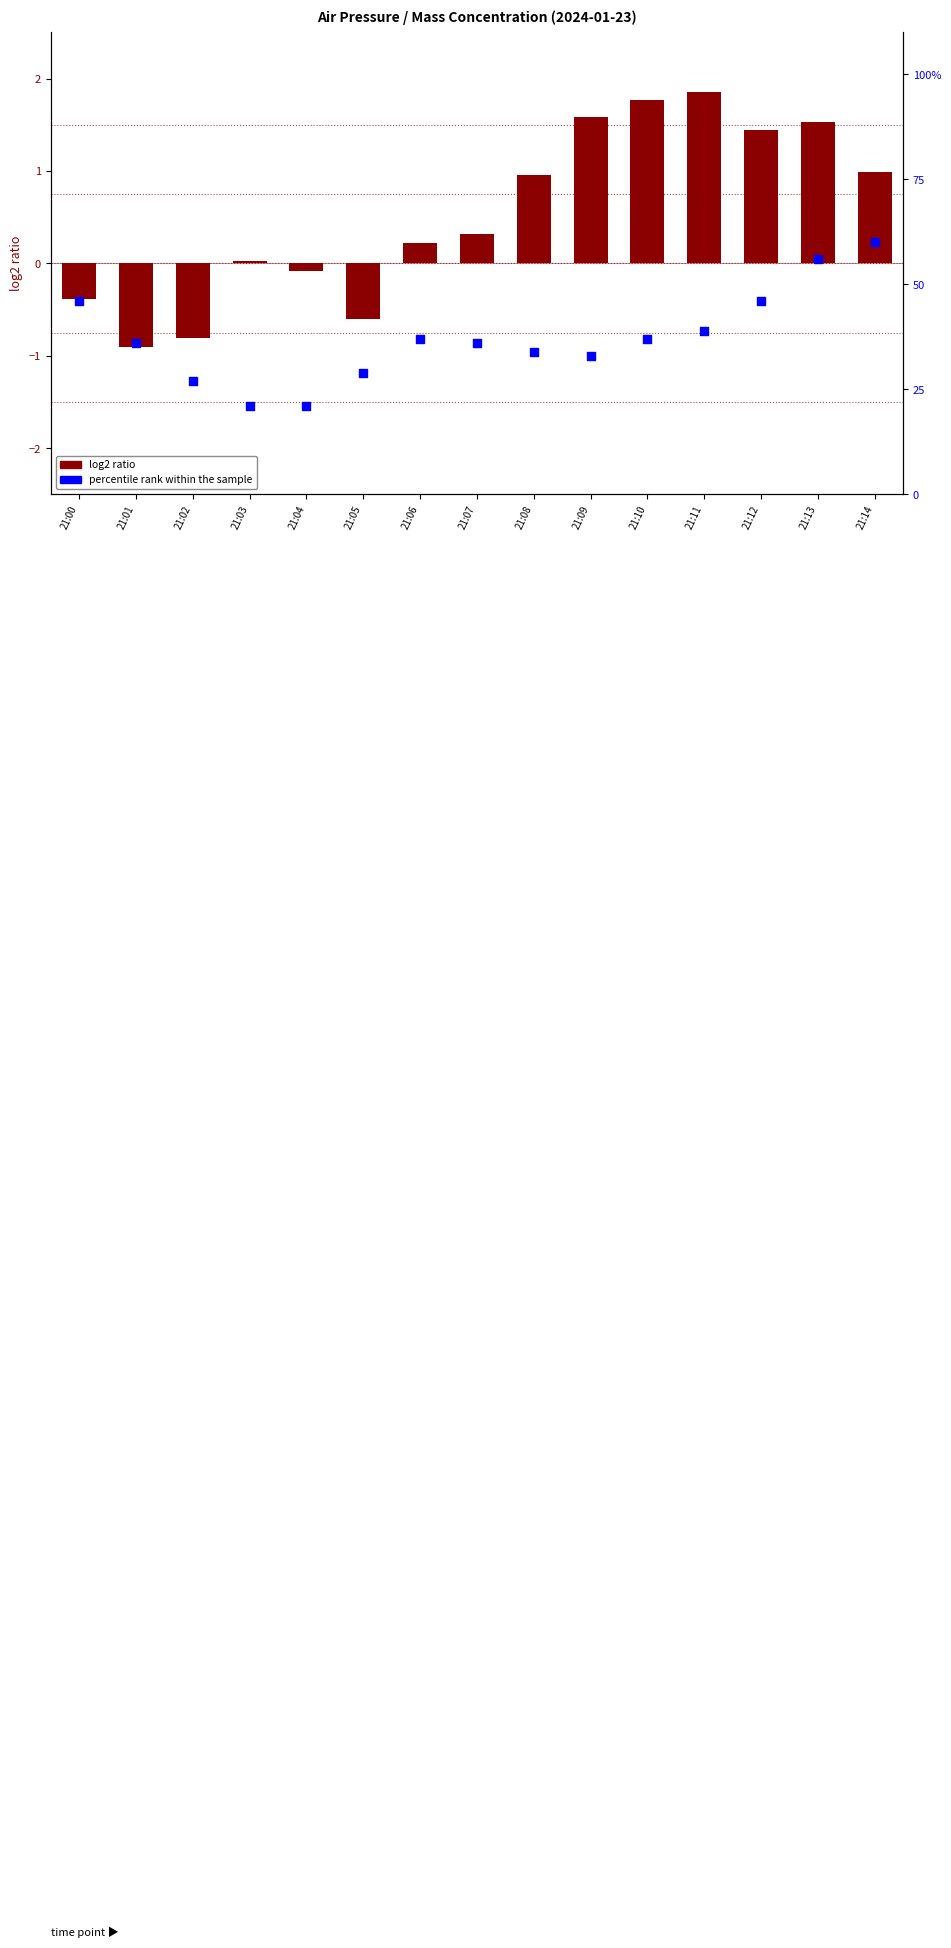

What is the total value across all series at 21:08?

35.0